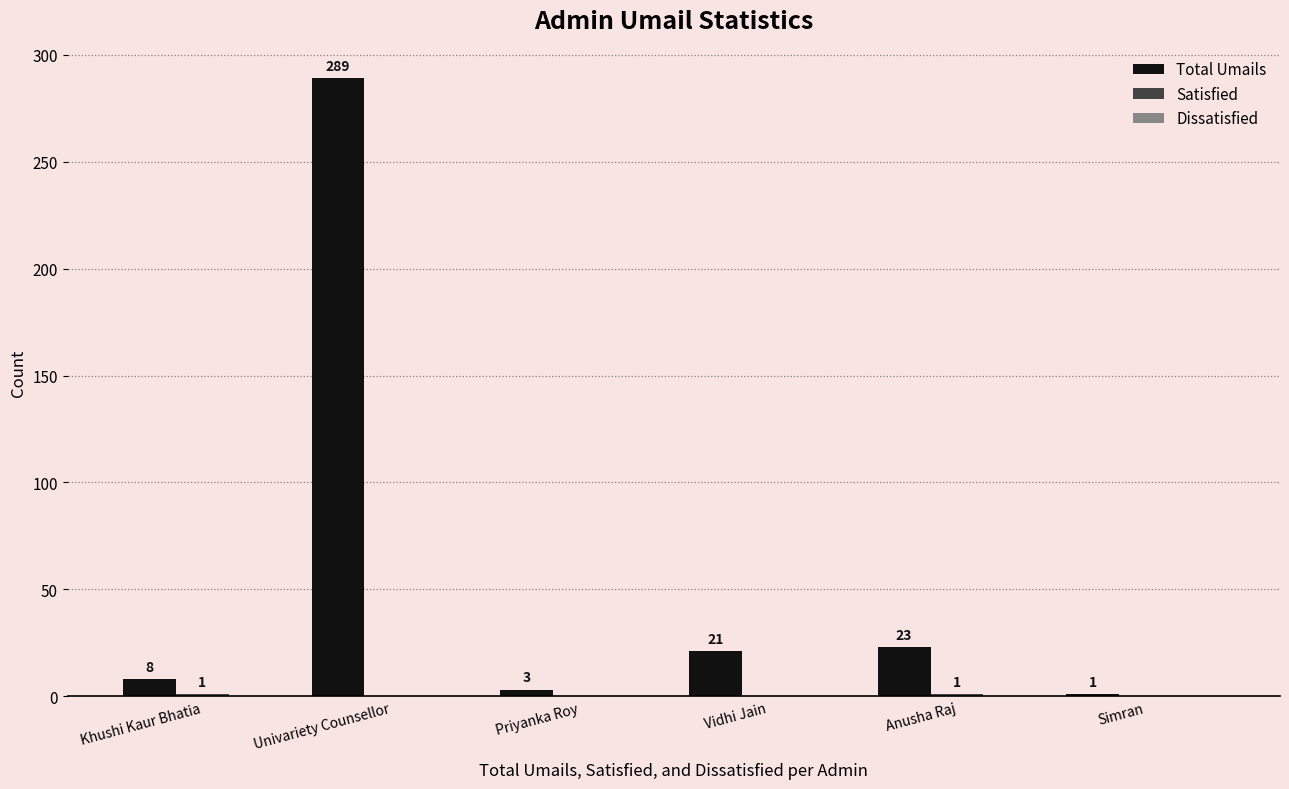

What is the total value across all series at Anusha Raj?

24